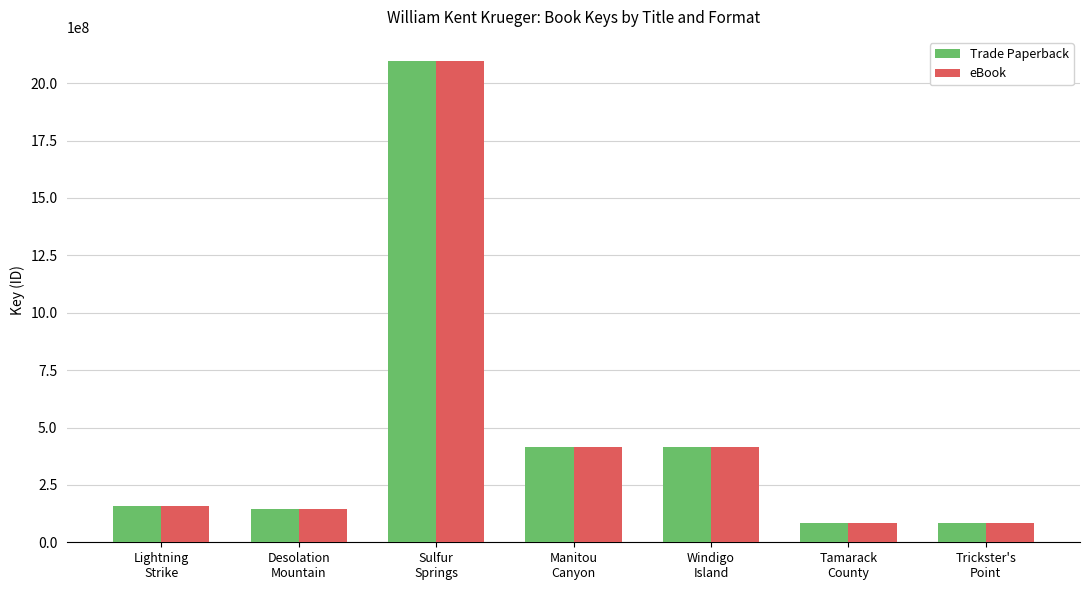

What is the sum of all Trade Paperback values?

3395382632